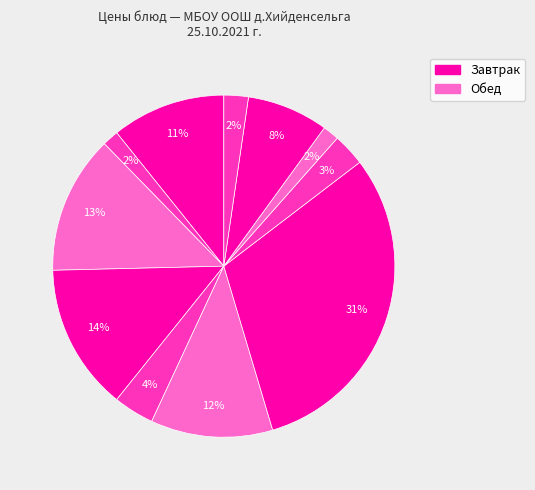

To the nearest percent, what is the average slice percentage?

9%